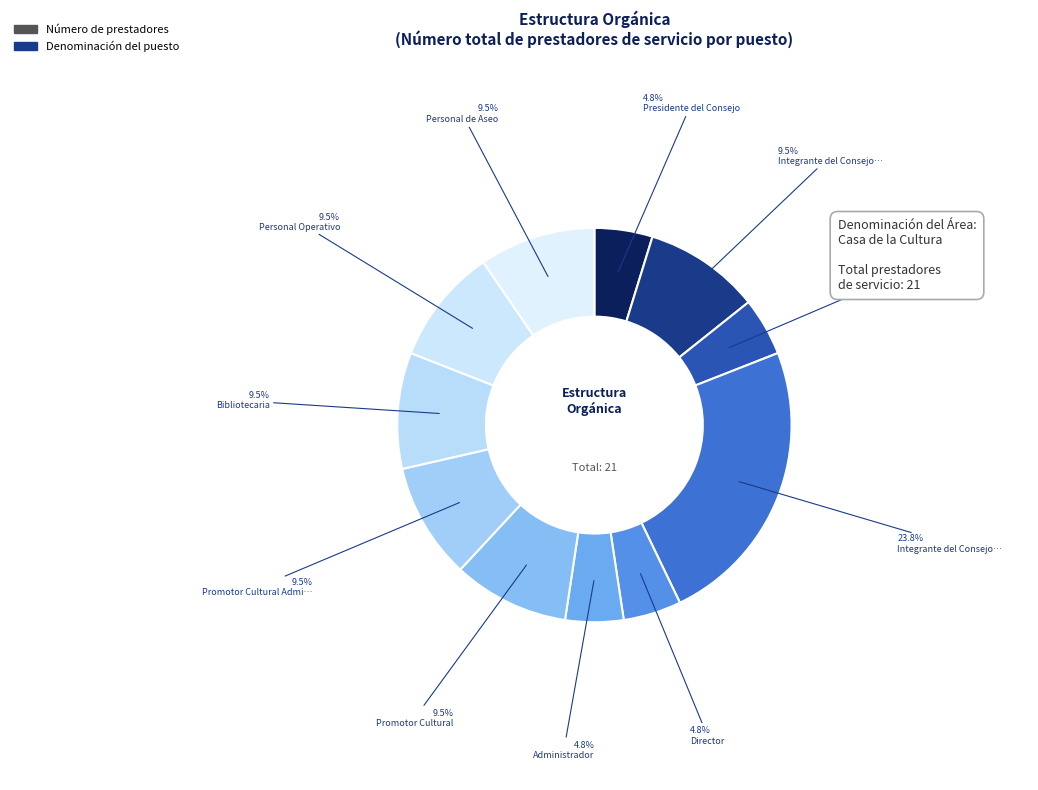

Is there a majority slice in this chart?

No